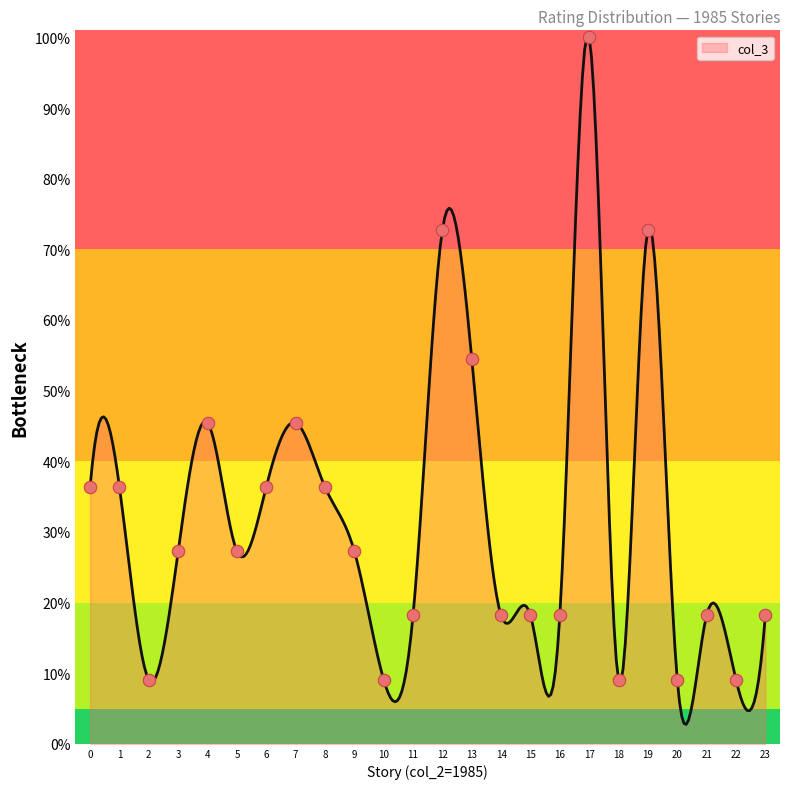

What is the greatest value displayed?

100.0